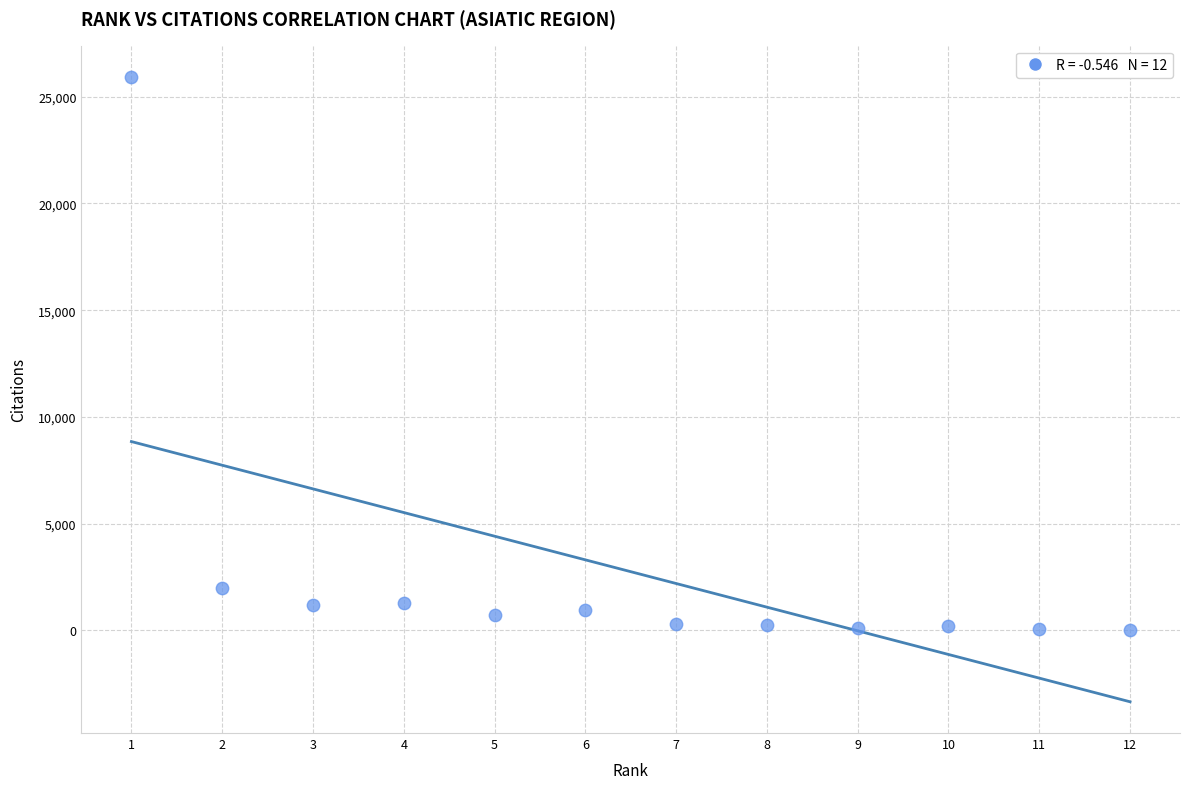

What is the range of X values (max minus min)?

11